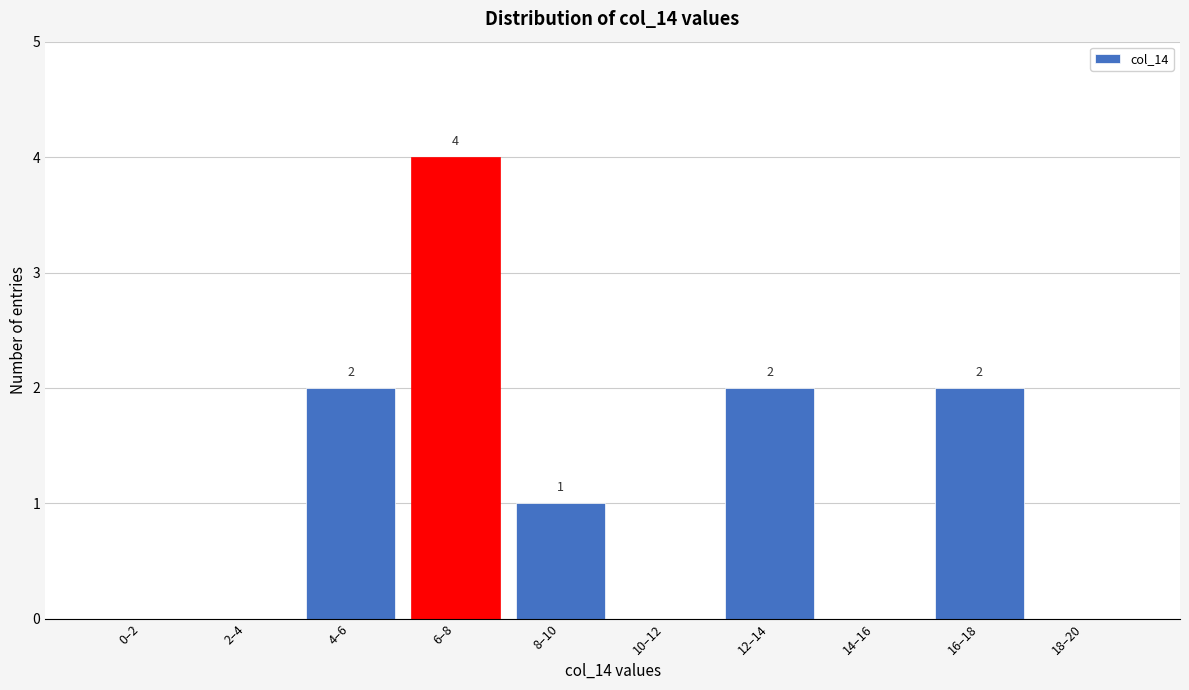

Reading left to right, extract all data points from this chart.

0–2=0	2–4=0	4–6=2	6–8=4	8–10=1	10–12=0	12–14=2	14–16=0	16–18=2	18–20=0